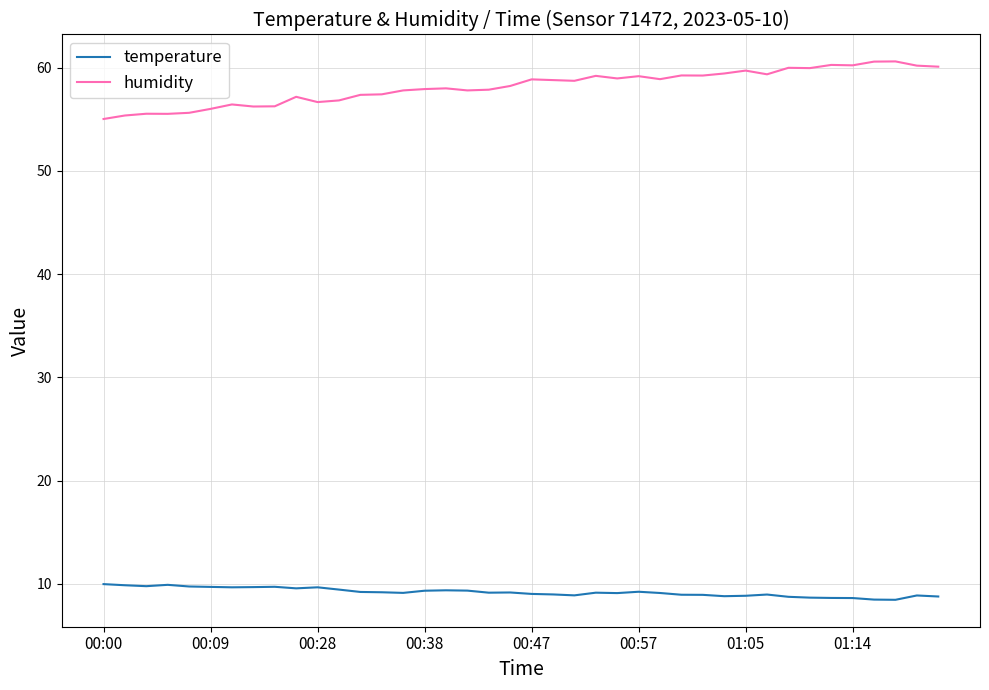

True or false: humidity has more than 2 points higher than both neighbors.

True